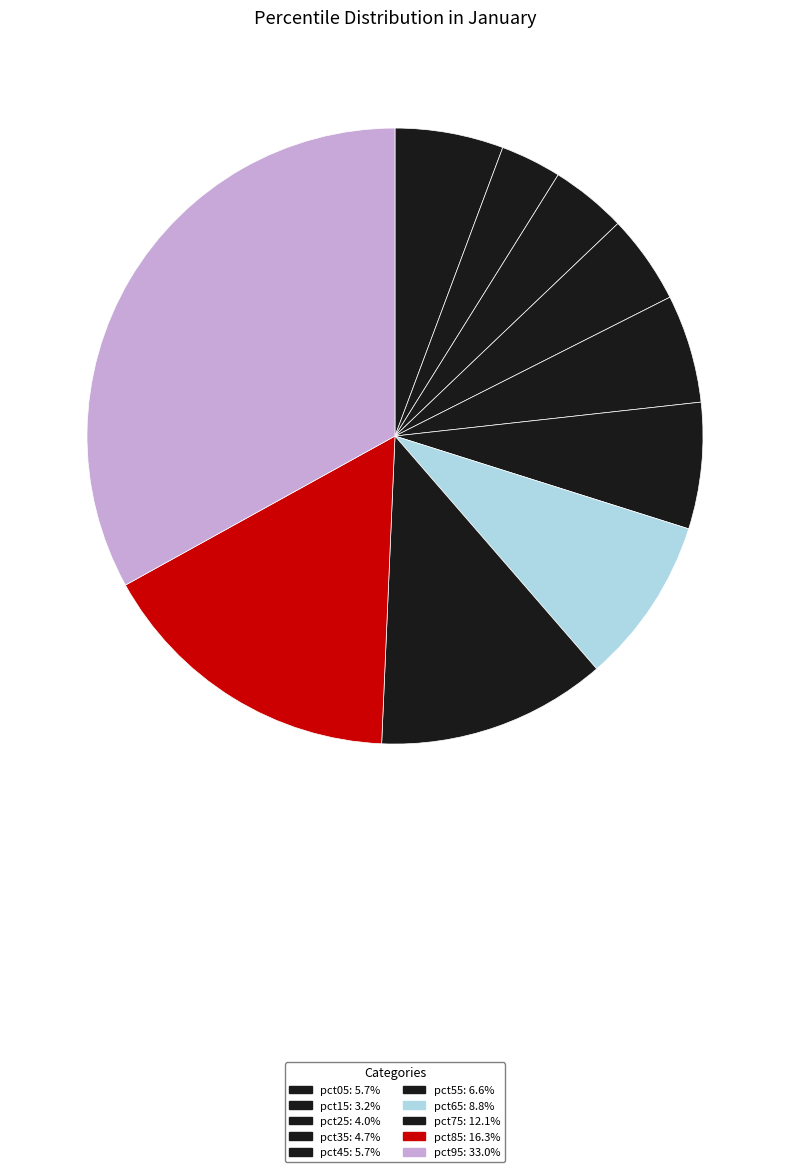

To the nearest percent, what is the difference between the pct15 and pct45 slice percentages?

2%